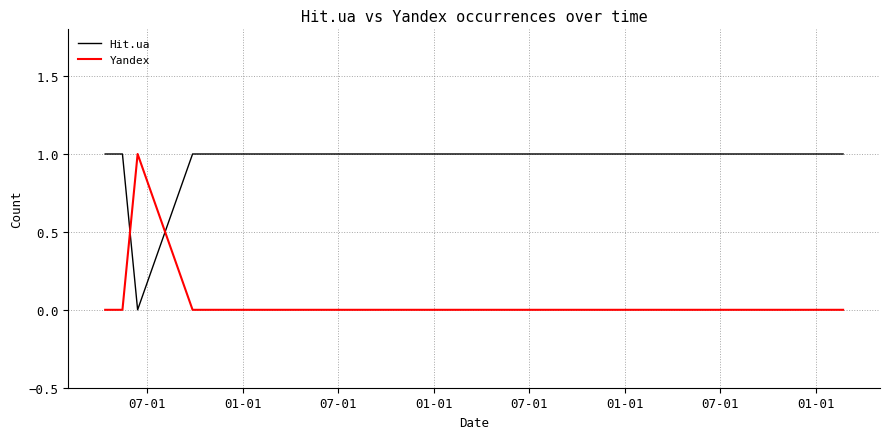

List the series in order of their overall mean, highest first.

Hit.ua, Yandex